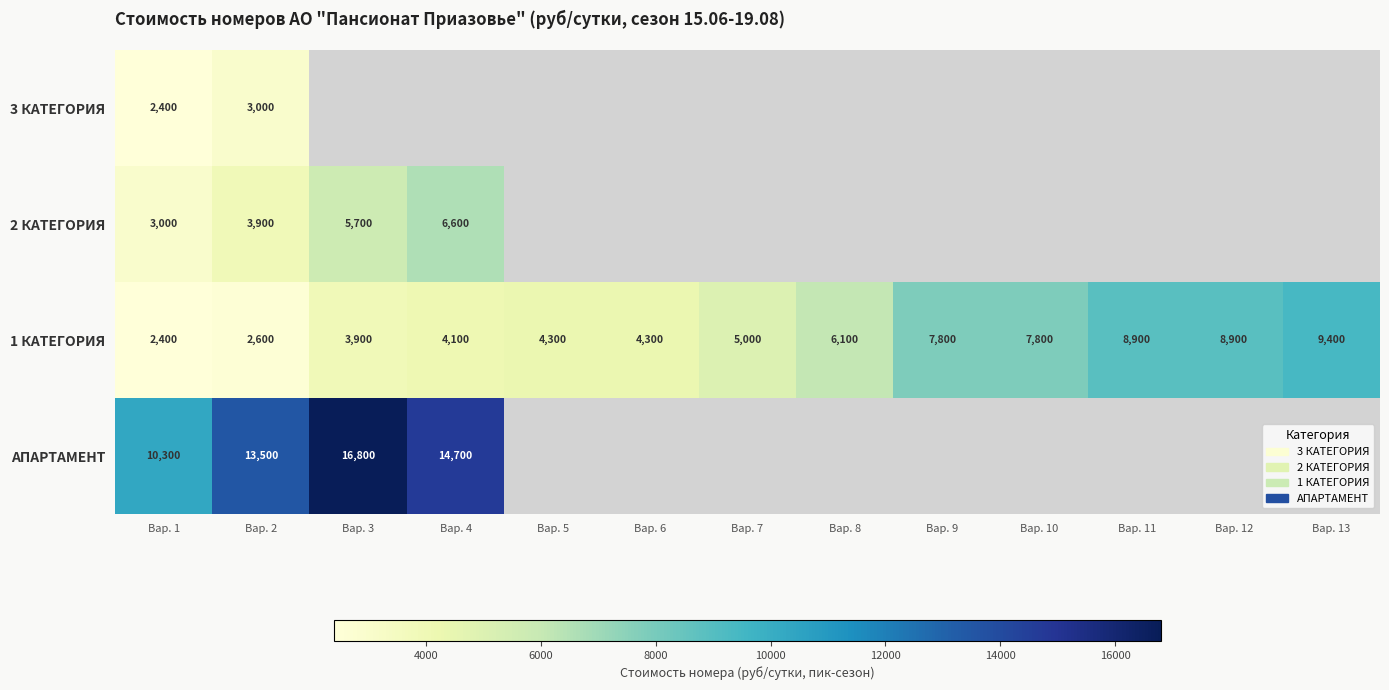

What is the spread (max minus min) of values at Вар. 1?

7900